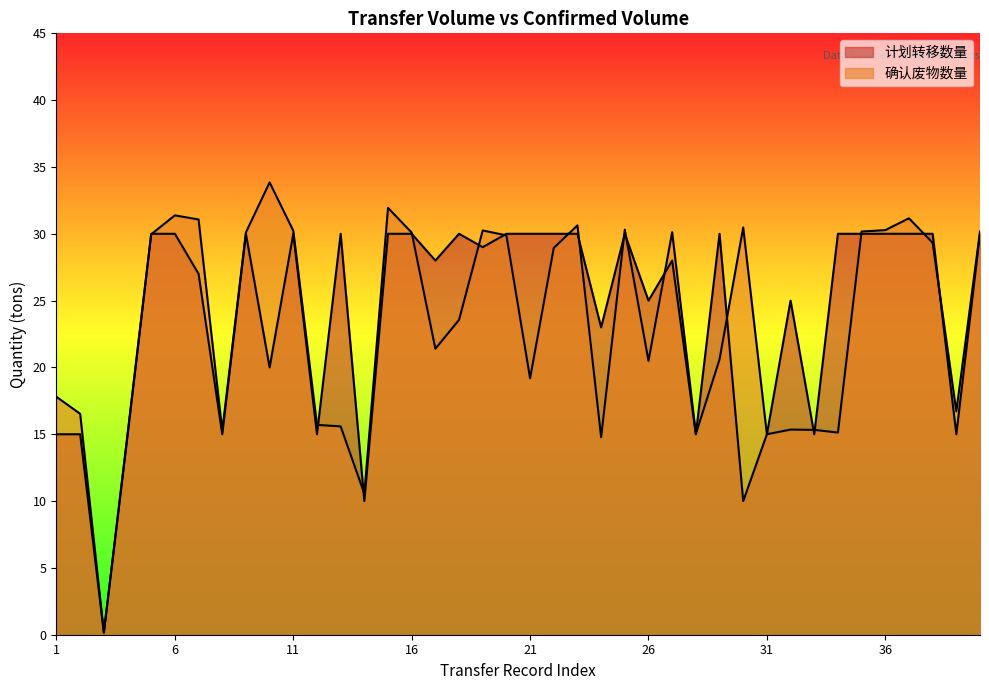

At which category is the sum across all series the highest?

15